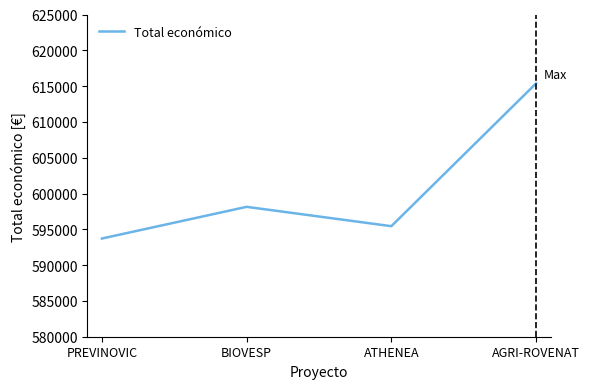

What is the difference between the maximum and minimum values?

21660